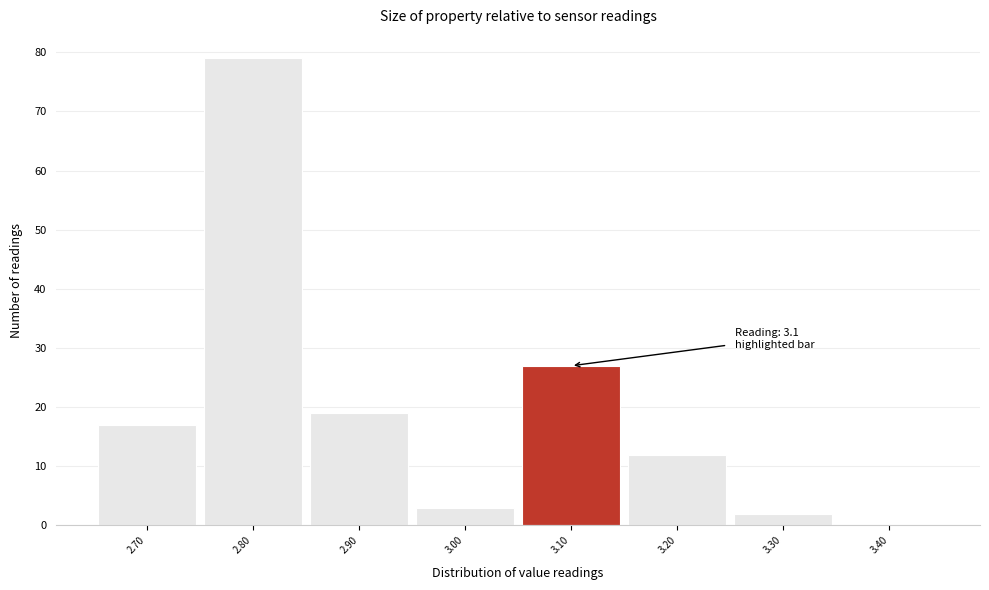

Over which range of the x-axis is the bar tallest?

2.75 to 2.85